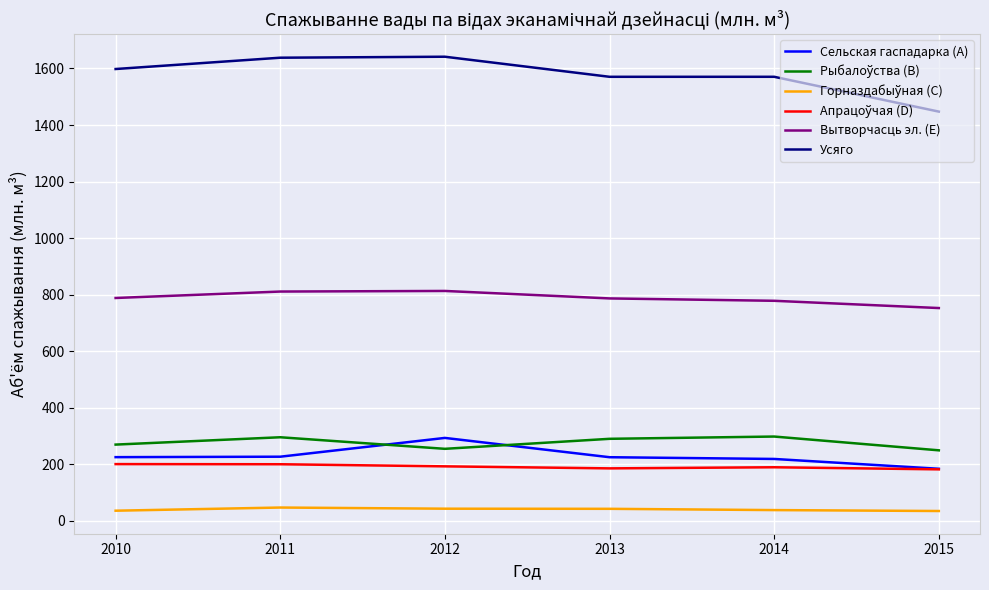

What is the difference between the maximum and minimum values in the Вытворчасць эл. (E) series?

60.5